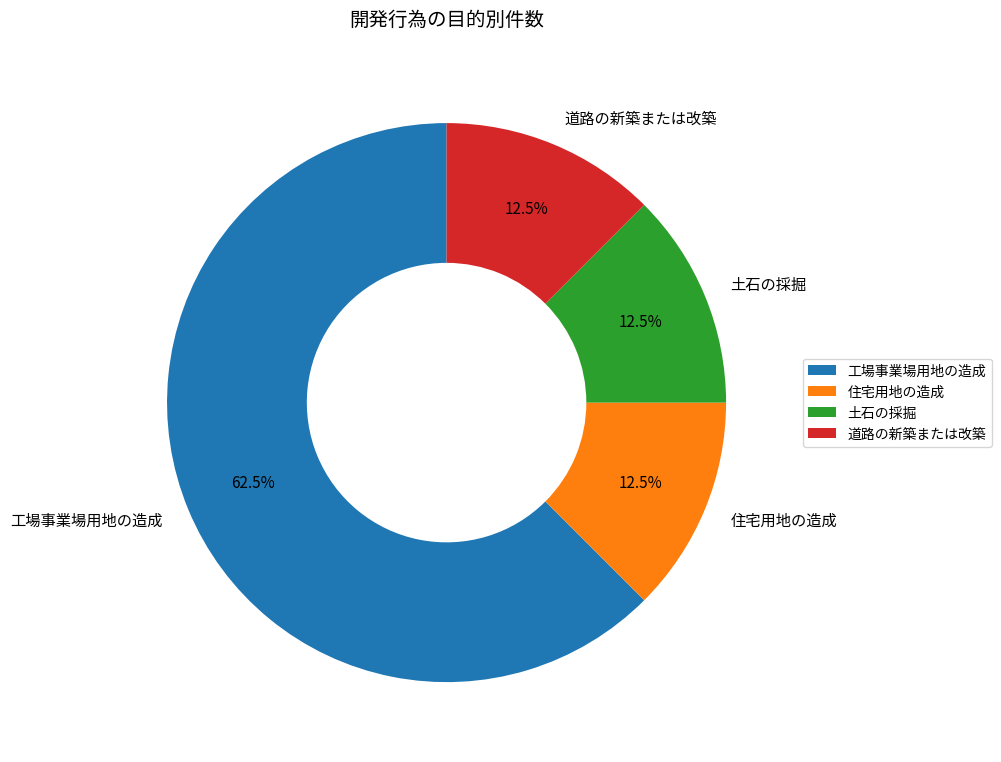

Which slice is the largest?

工場事業場用地の造成